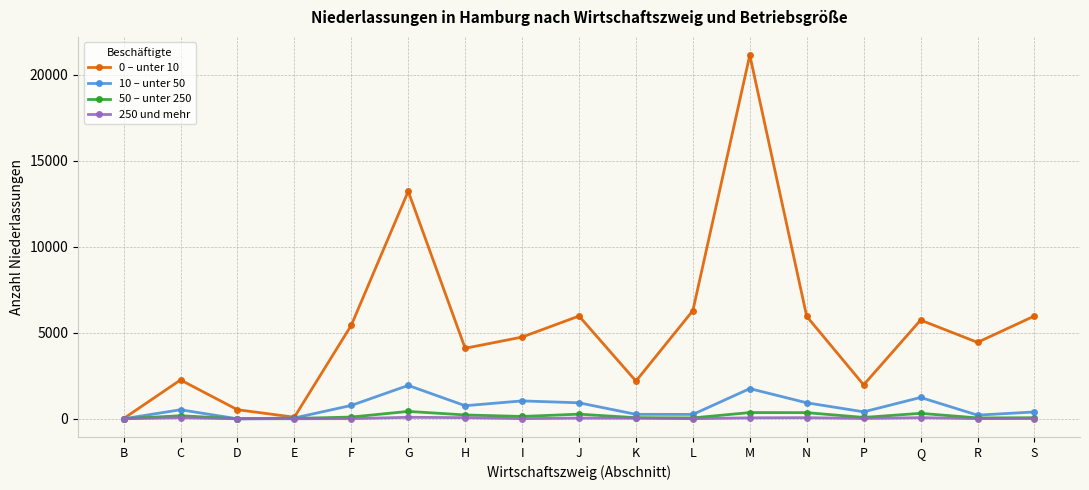

Rank the series by their maximum value, from lowest to highest.

250 und mehr, 50 – unter 250, 10 – unter 50, 0 – unter 10